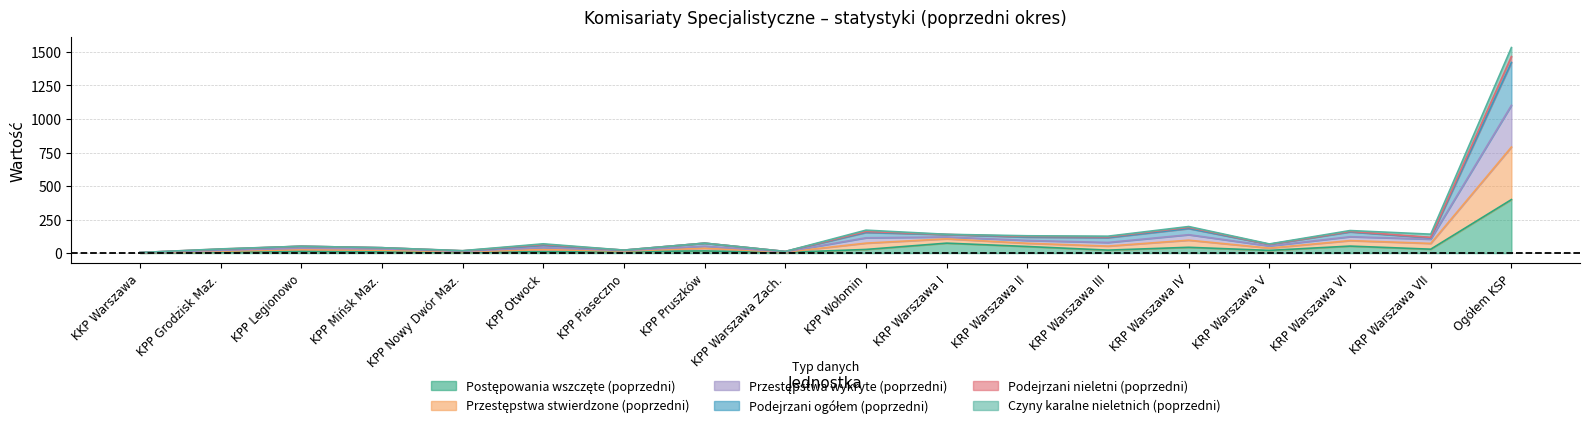

What is the label of the 4th point from the left?

KPP Mińsk Maz.